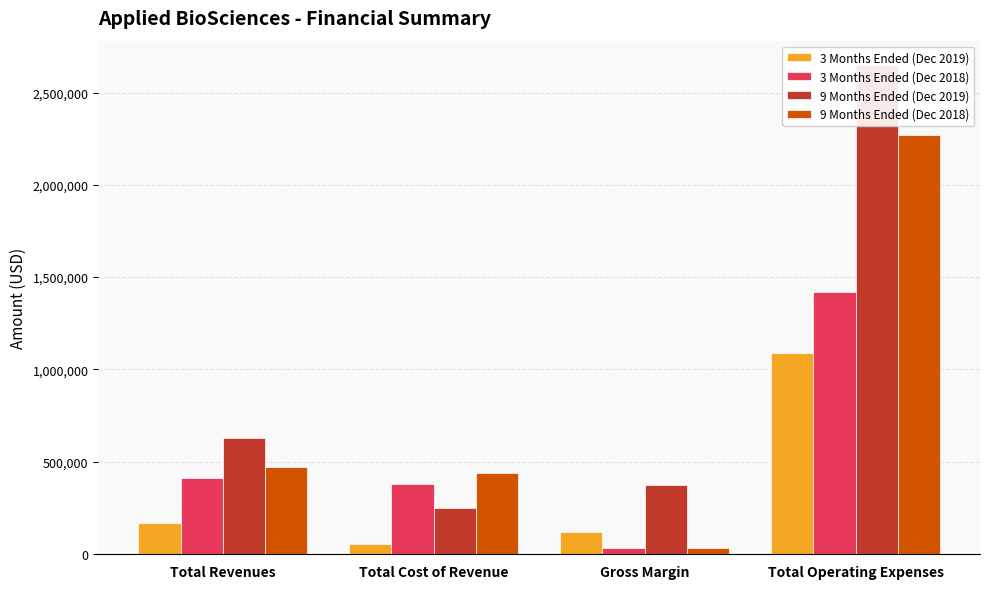

What is the average value of the 9 Months Ended (Dec 2019) series?

974814